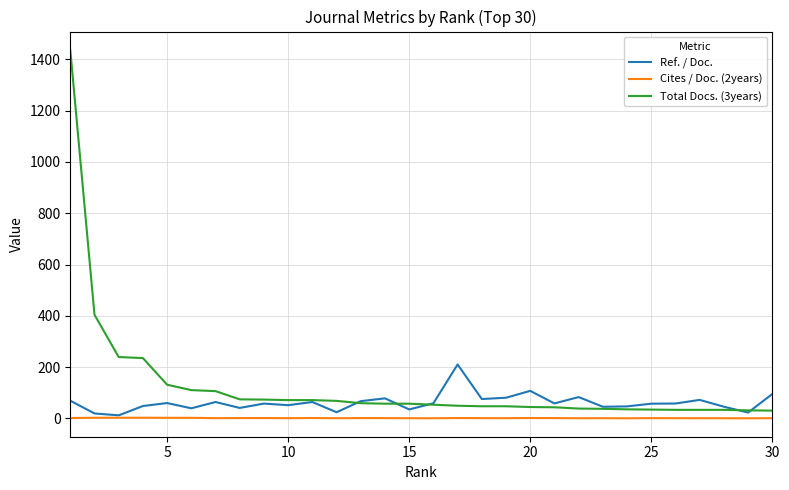

List the series in order of their peak value, highest first.

Total Docs. (3years), Ref. / Doc., Cites / Doc. (2years)